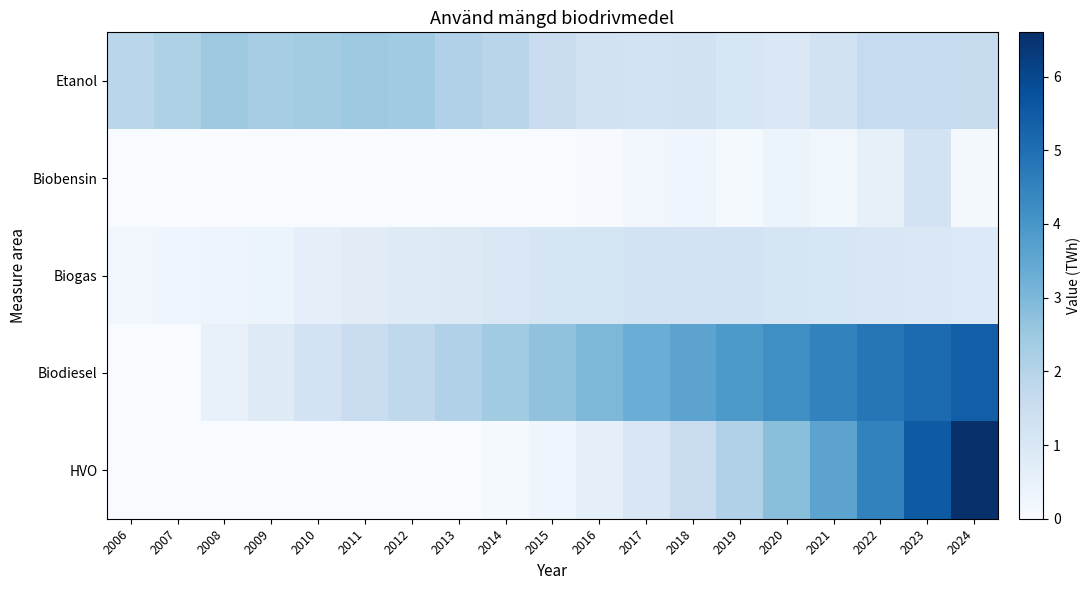

Which series changed the most between 2020 and 2024?

HVO